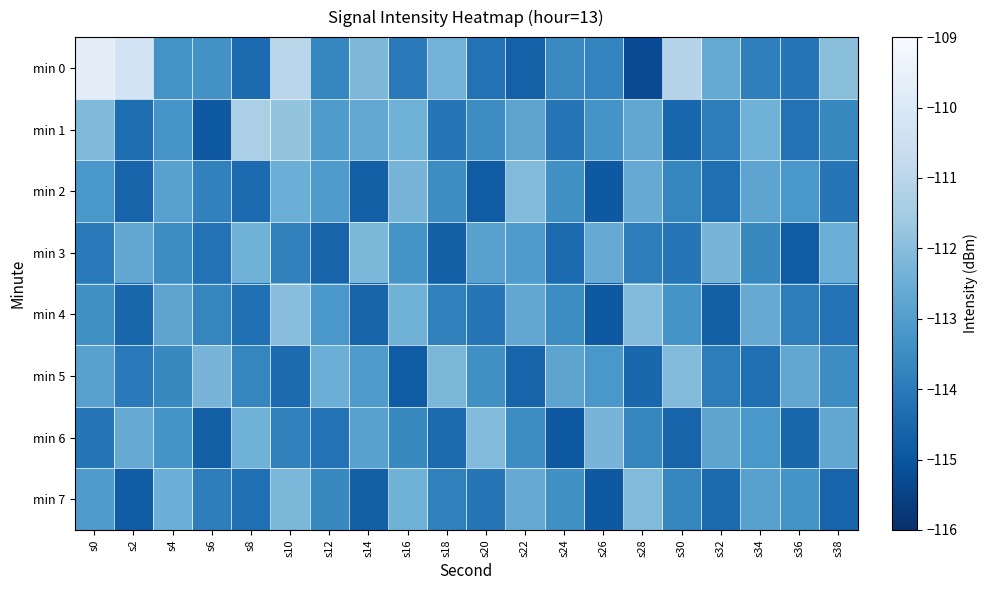

What is the total value across all series at s32?

-908.9